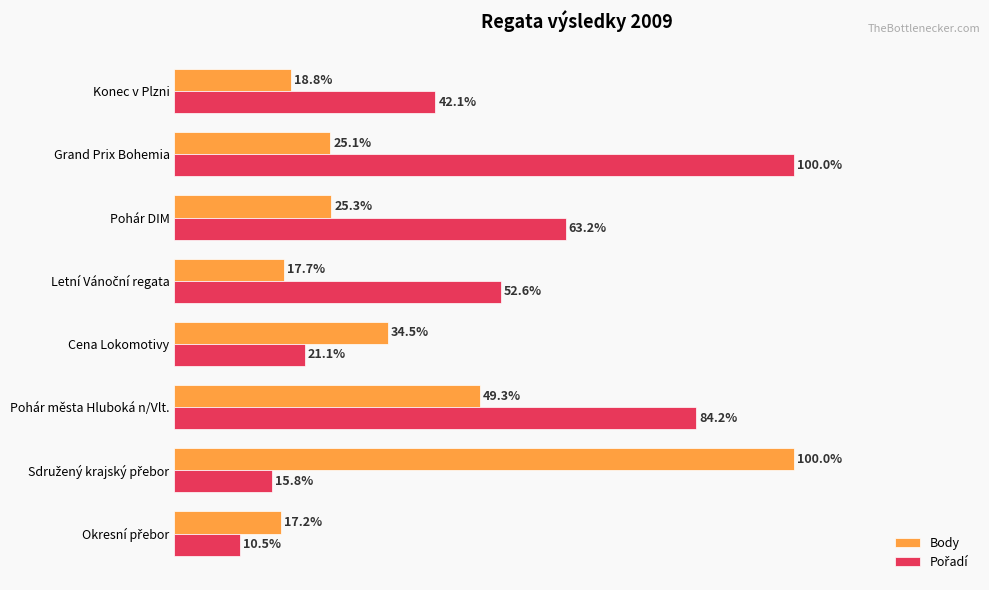

What is the difference between the maximum and minimum values in the Body series?

82.8